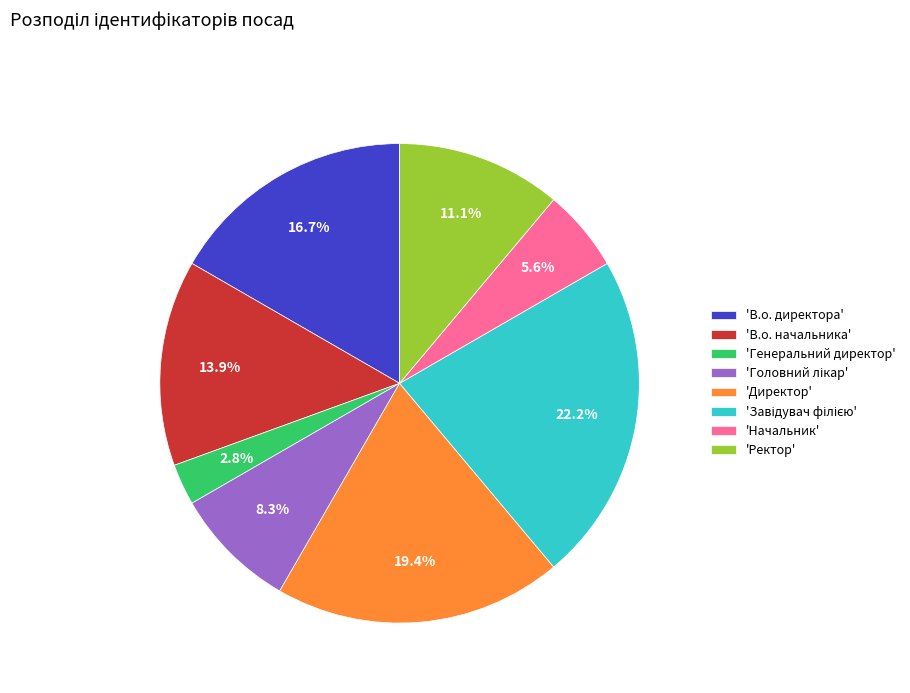

Which category has the smallest portion of the pie?

'Генеральний директор'